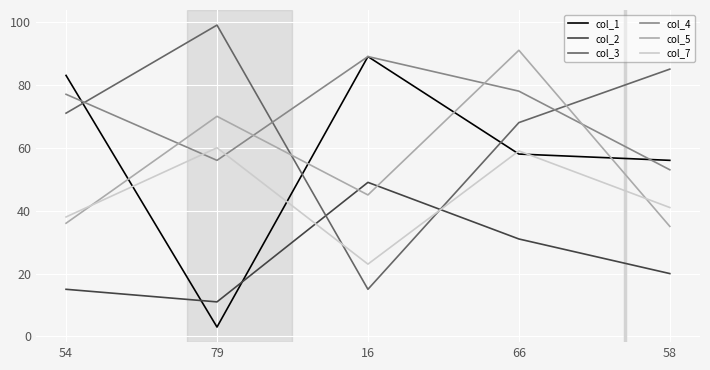

What are all the series names shown in the legend?

col_1, col_2, col_3, col_4, col_5, col_7